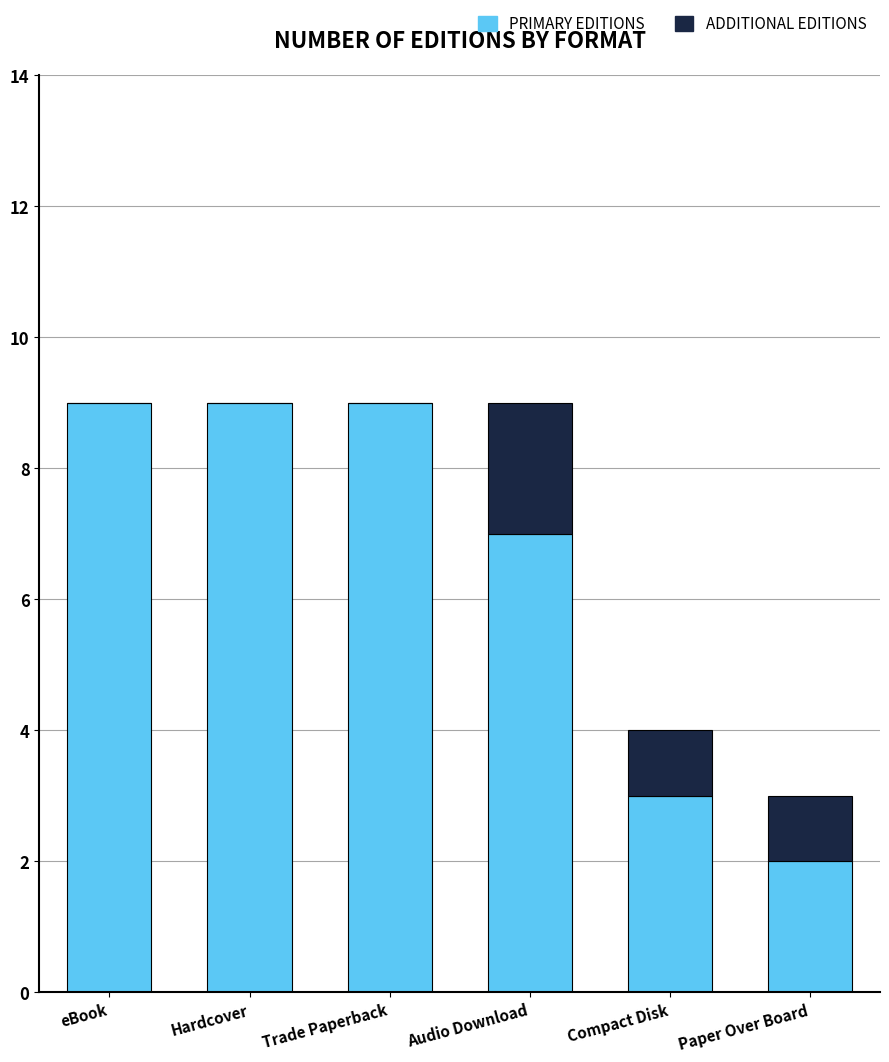

What is the total value across all series at Paper Over Board?

3